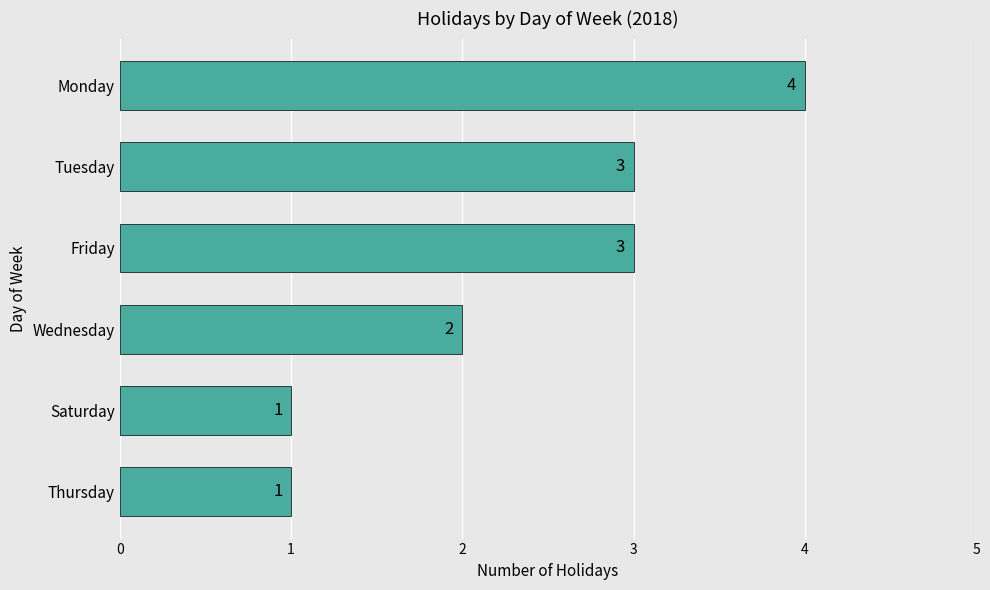

At which label is the value closest to 2?

Wednesday